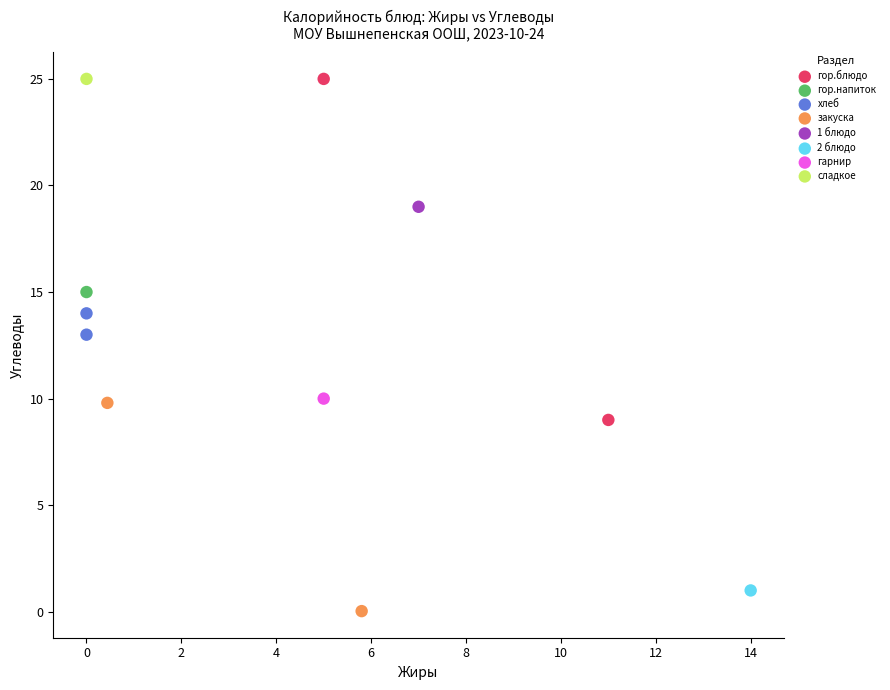

What are all the series names shown in the legend?

гор.блюдо, гор.напиток, хлеб, закуска, 1 блюдо, 2 блюдо, гарнир, сладкое